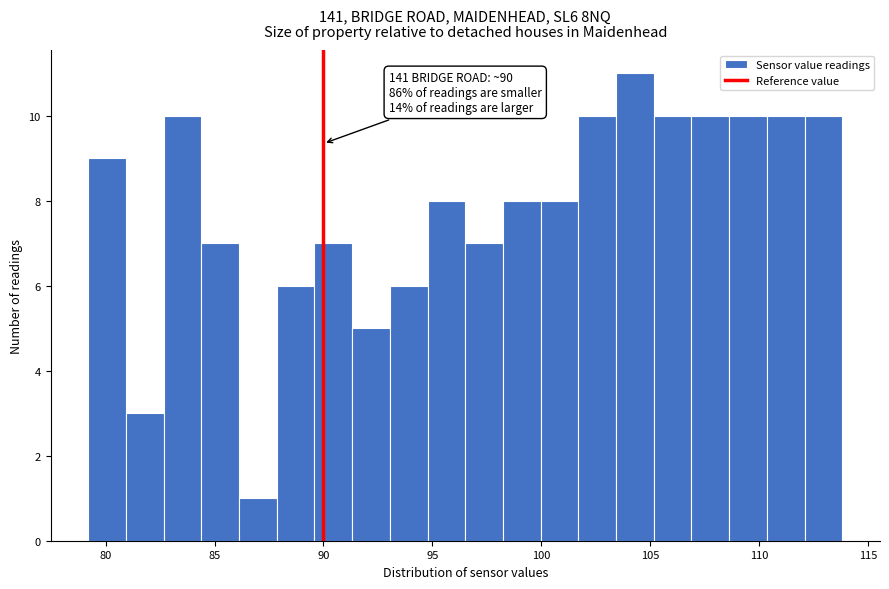

Around what value on the x-axis is the tallest bar? Give the approximate position of its centre, as read against the axis.

104.5